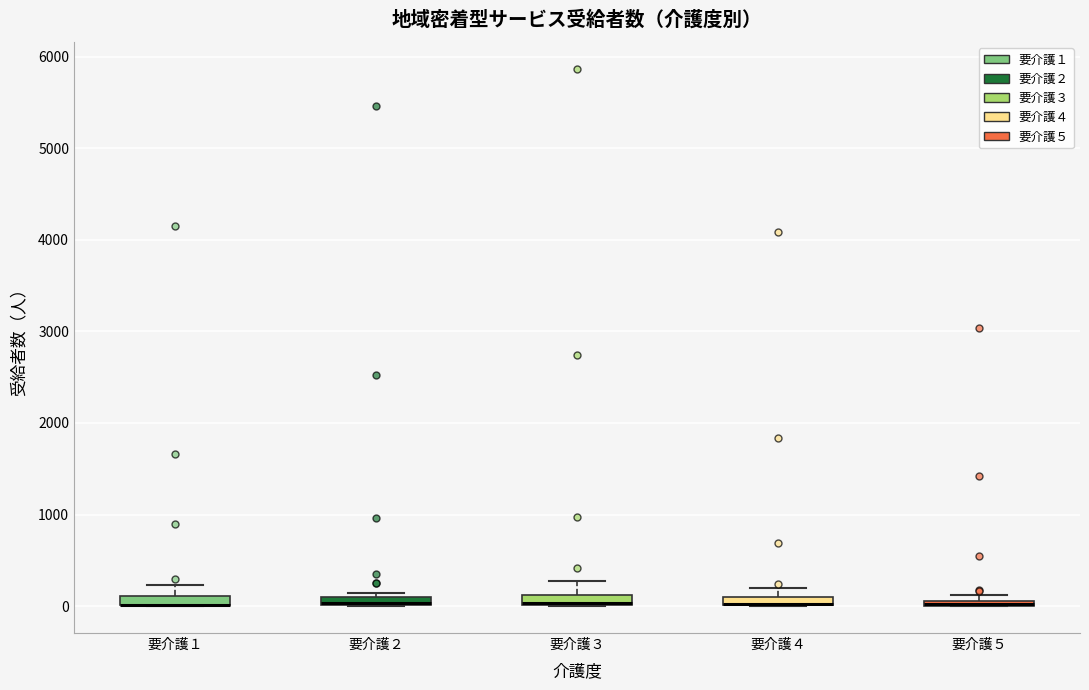

Where is the lower edge of the box for 要介護５ on the y-axis? The values are not printed on the chart, so give them approximately, as read against the axis.

0